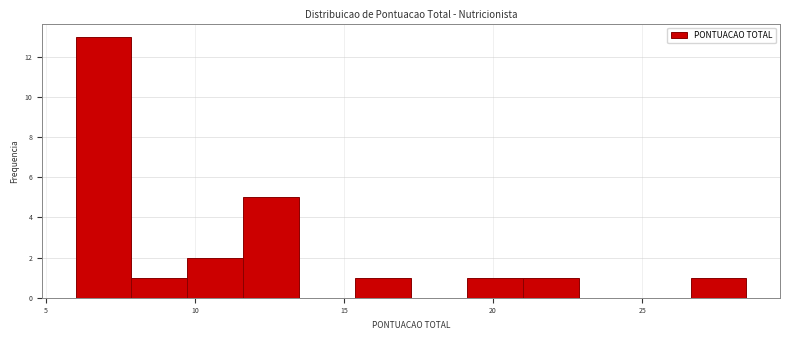

Read against the x-axis, roughly where is the centre of the tallest bar?

7.0